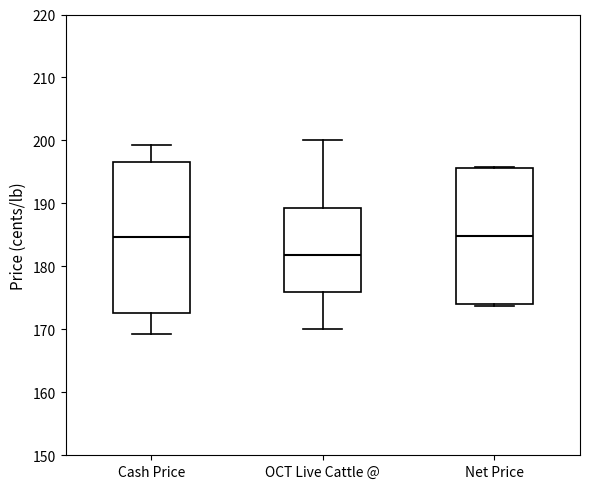

Where is the upper edge of the box for Net Price on the y-axis? The values are not printed on the chart, so give them approximately, as read against the axis.

196